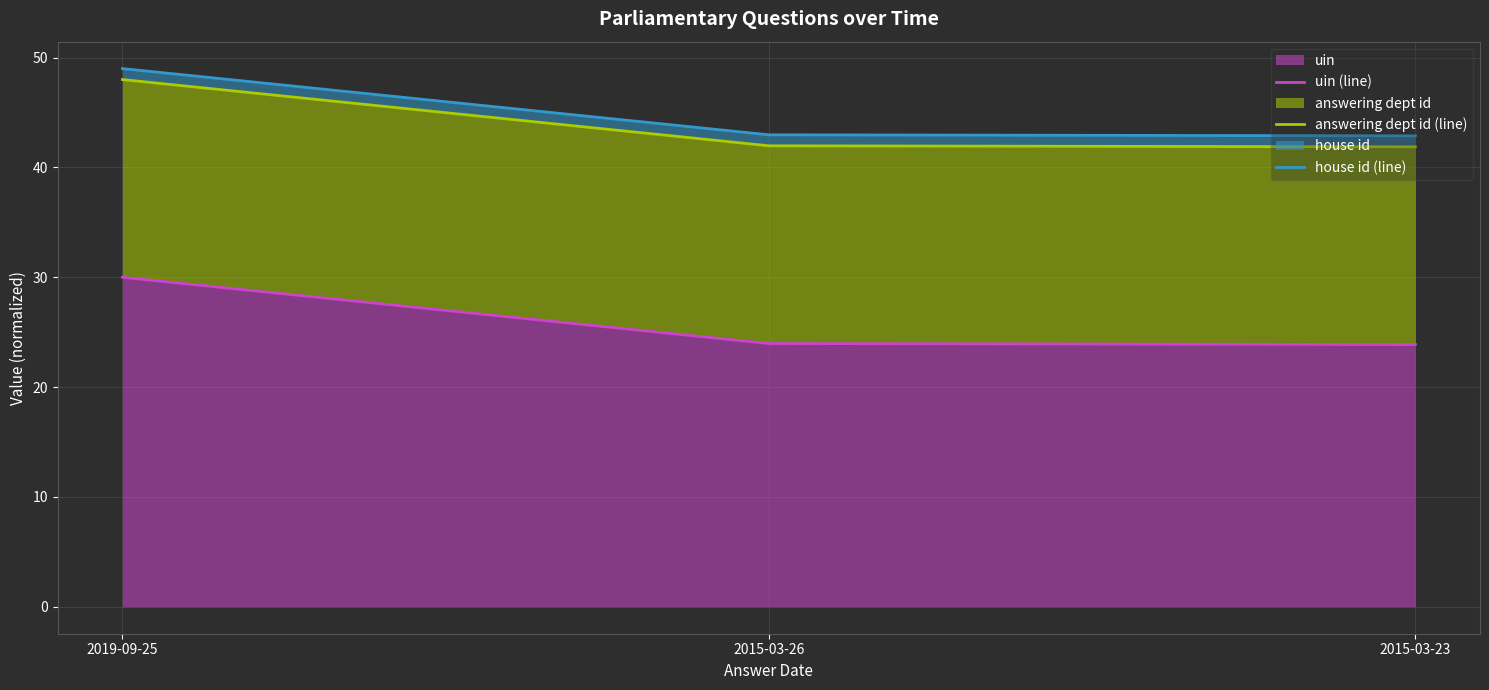

Where is uin (line) nearest to the value 26?

2015-03-26